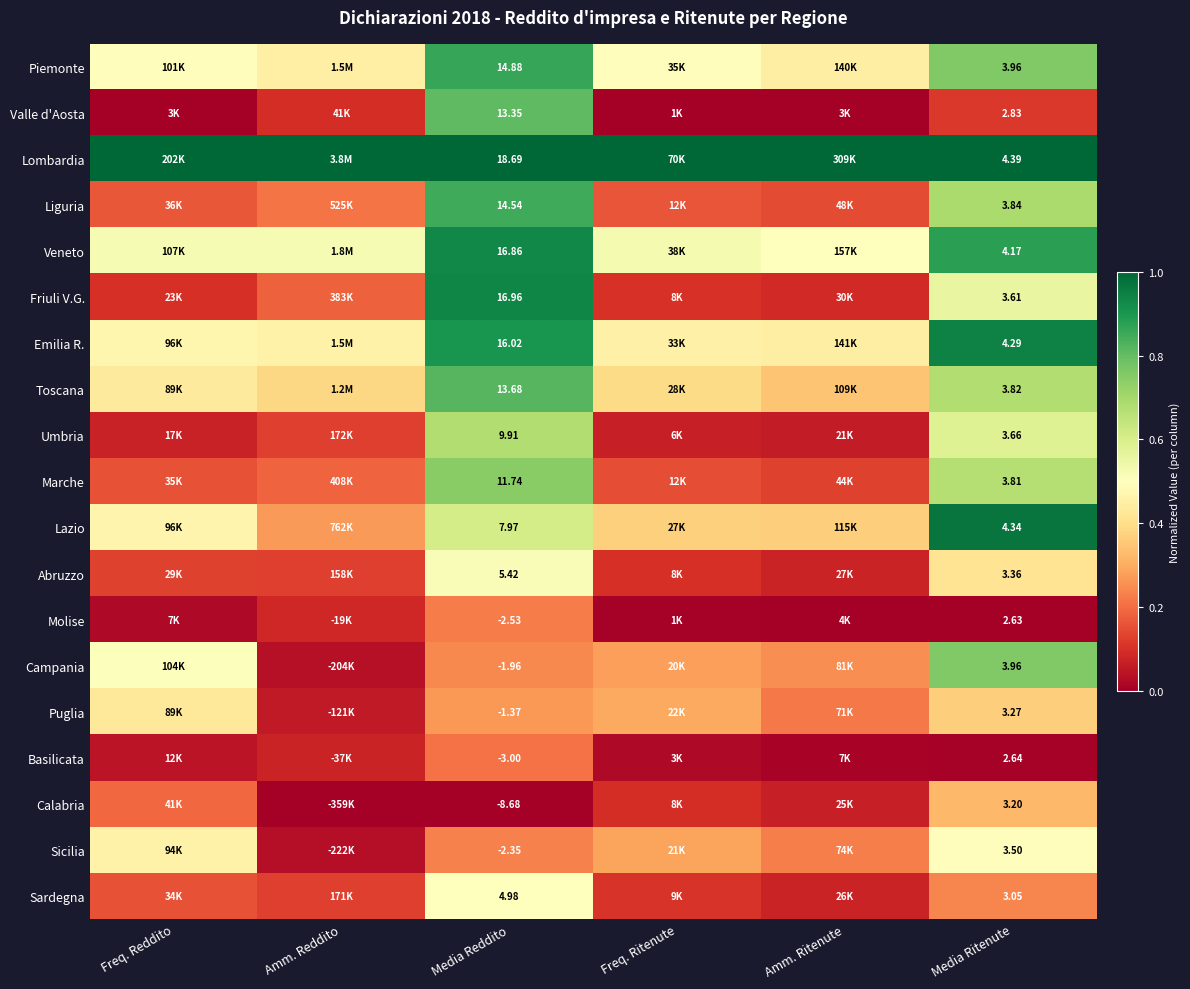

Which series changed the most between Media Reddito and Media Ritenute?

Lombardia